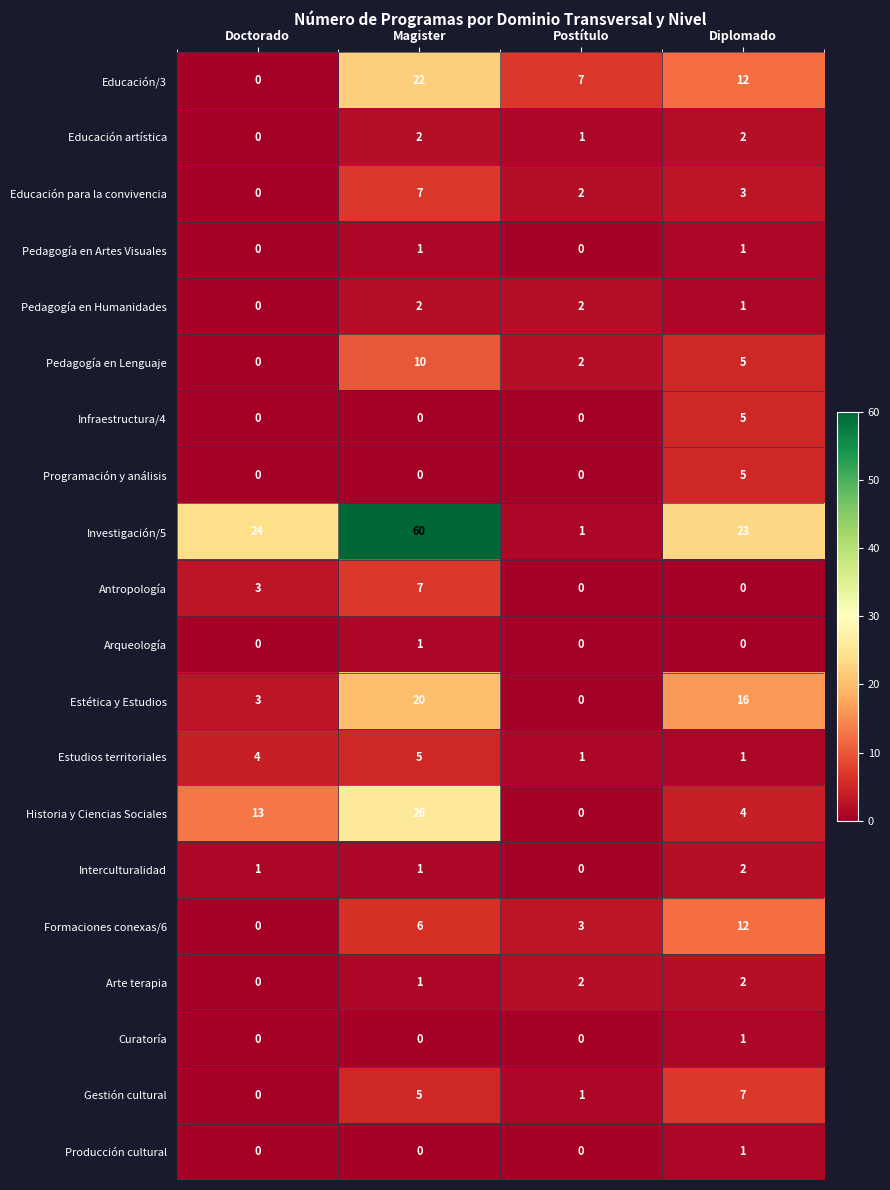

What is the difference between the highest and lowest values at Magister?

60